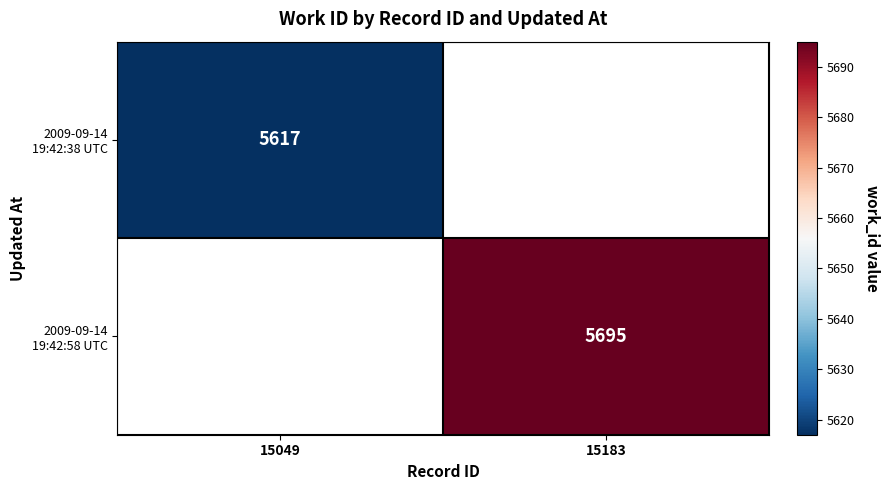

Rank the series by their maximum value, from lowest to highest.

2009-09-14 19:42:38 UTC, 2009-09-14 19:42:58 UTC